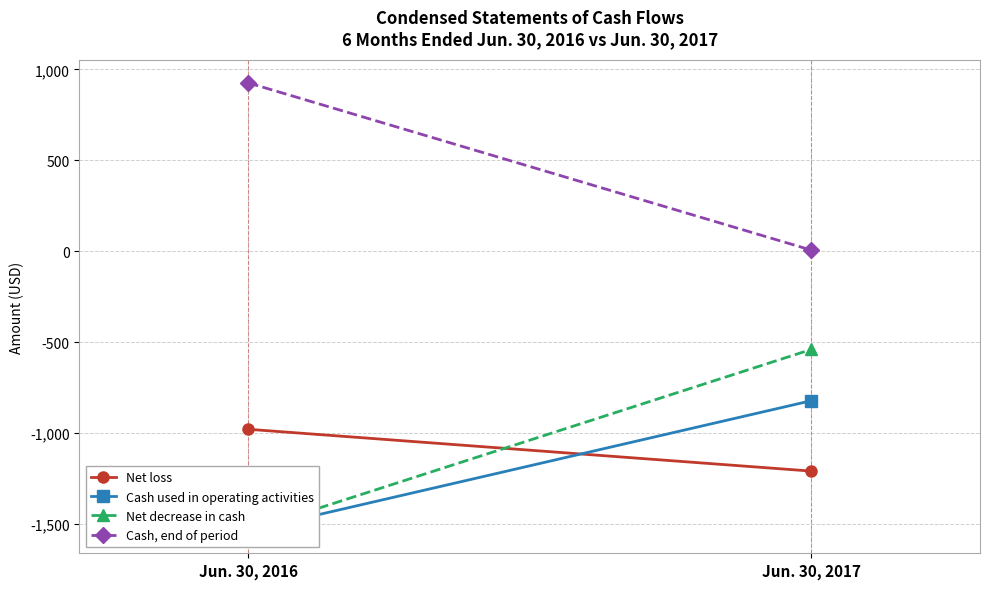

What is the sum of all Cash, end of period values?

932